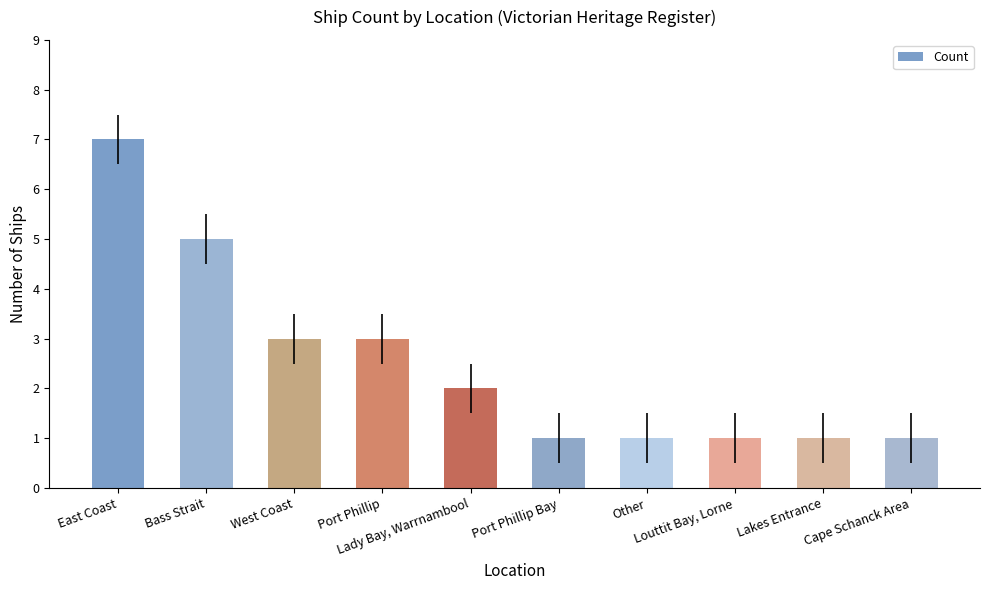

What is the minimum value shown in the chart?

1